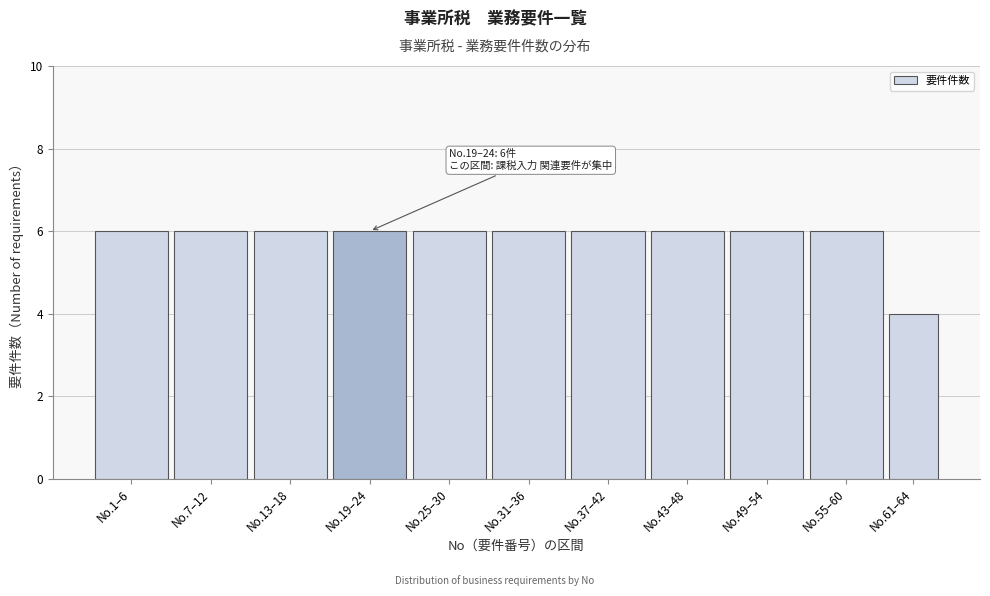

Reading left to right, what are all the values shown in this chart?

6	6	6	6	6	6	6	6	6	6	4